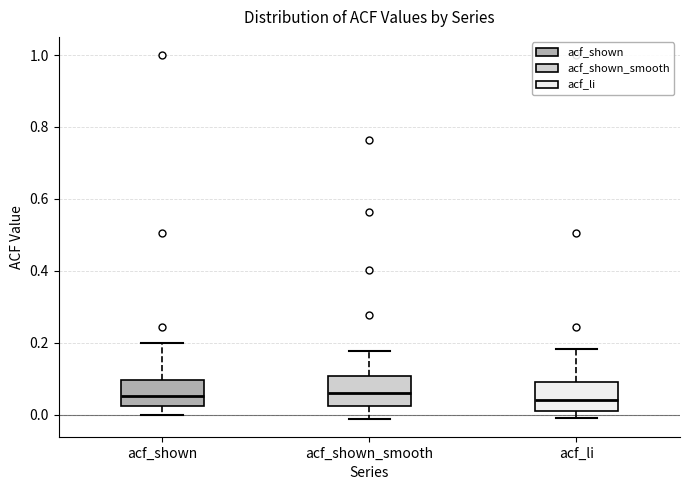

Where does the median line of the box for acf_shown_smooth sit on the y-axis? The values are not printed on the chart, so give them approximately, as read against the axis.

0.06